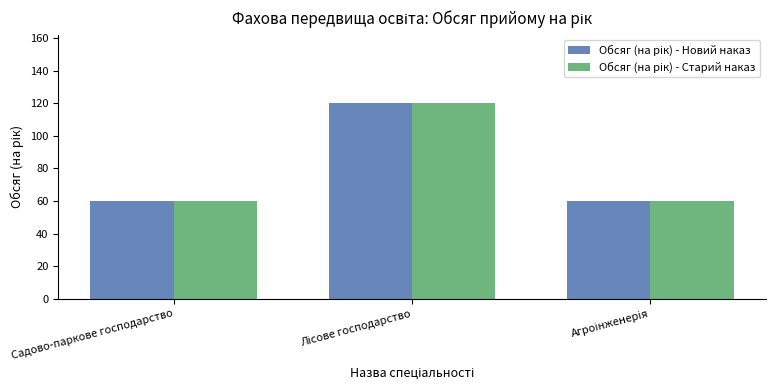

How many bars are there in total?

6